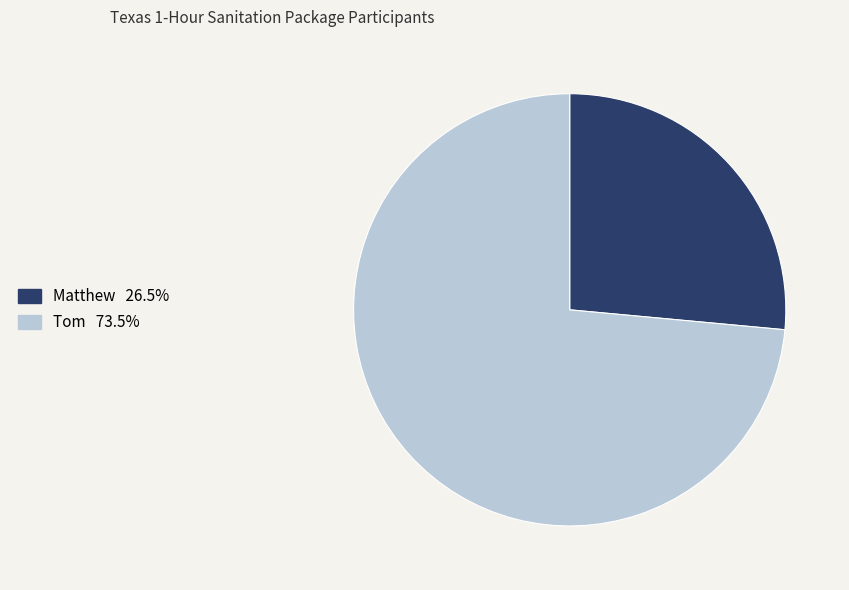

Combined, do Matthew and Tom account for over 50%?

Yes